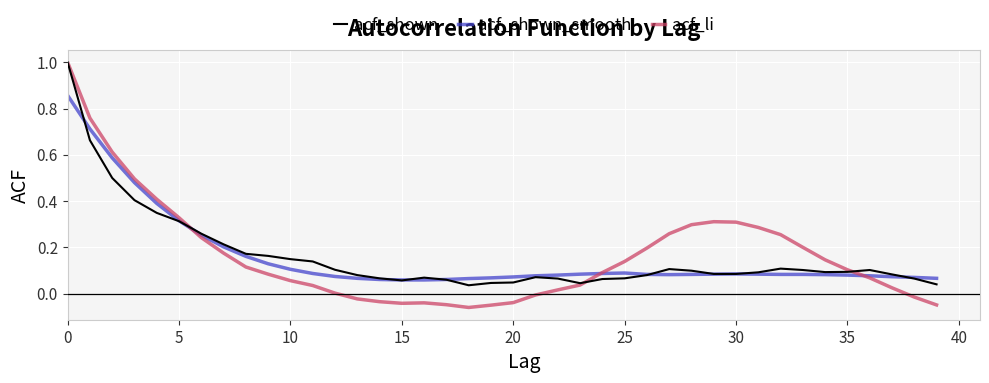

What is the greatest value displayed?

1.0